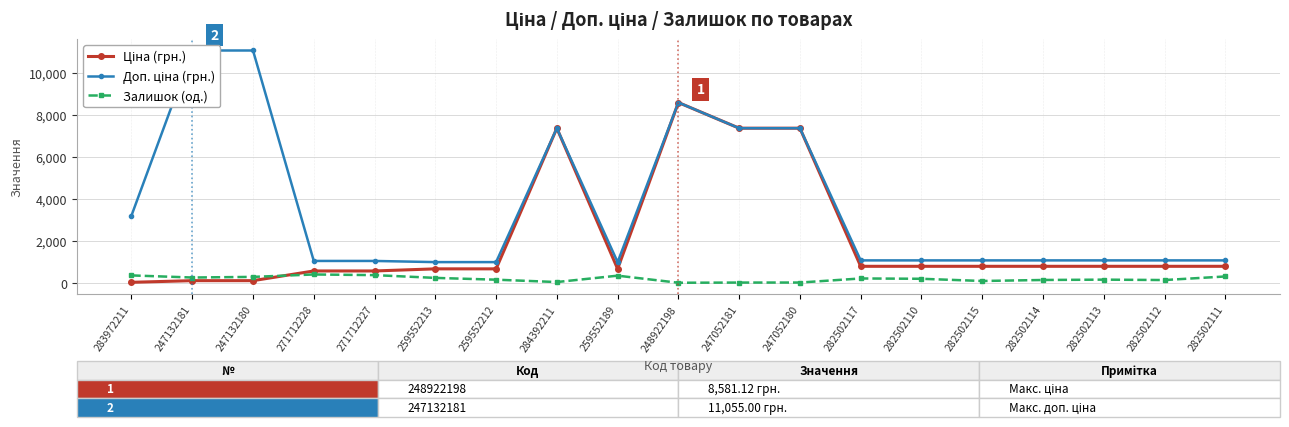

How many interior local peaks does the Залишок (од.) series have?

4